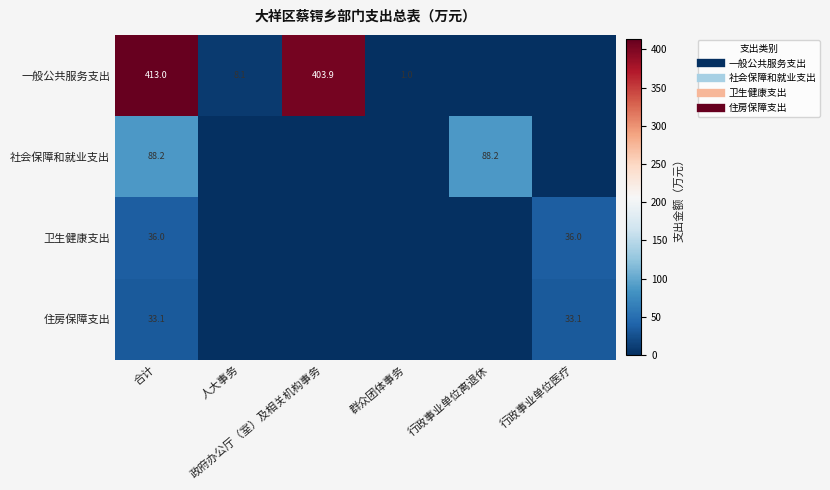

The value of 卫生健康支出 at 群众团体事务 is 0.0. True or false?

True